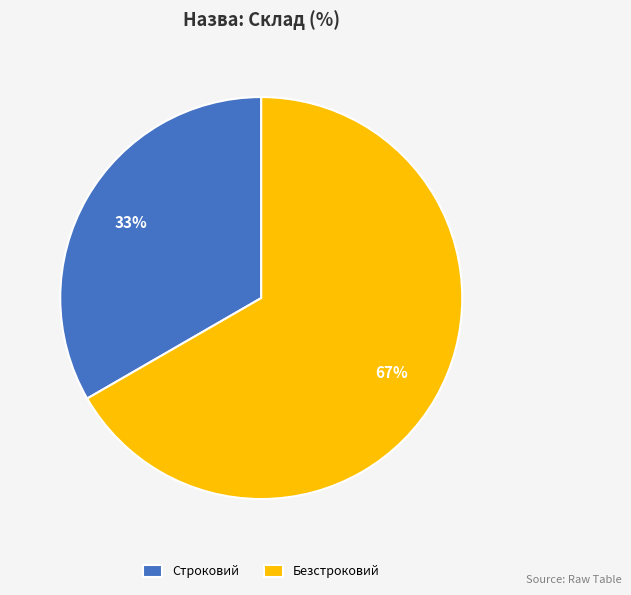

To the nearest percent, what is the average slice percentage?

50%